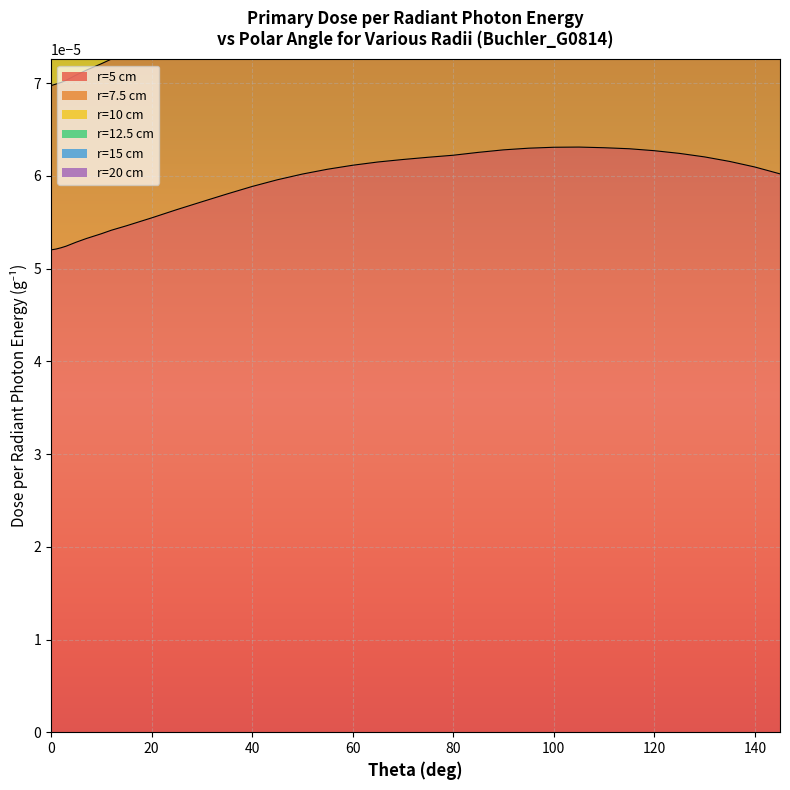

At which category does r=10 cm reach its first local peak?

105